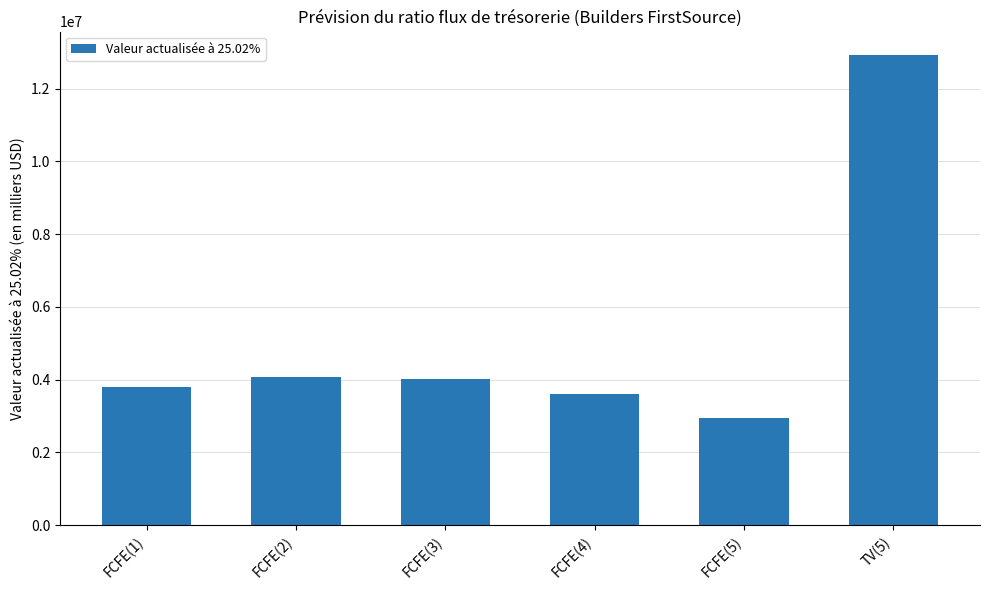

Read the value at FCFE(4), to the nearest 10.

3605320